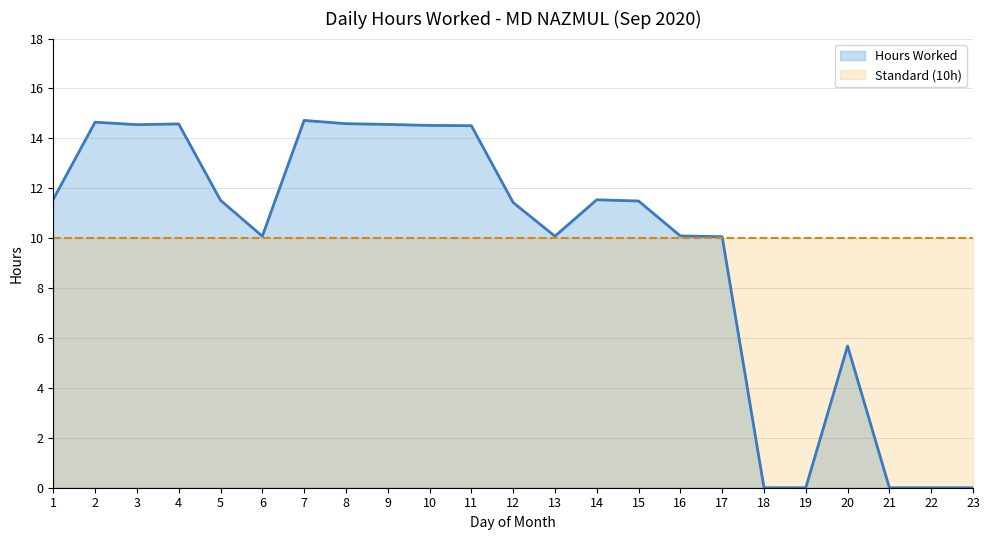

Rank the categories by value from highest to lowest.

7, 2, 8, 4, 9, 3, 10, 11, 1, 14, 5, 15, 12, 16, 6, 13, 17, 20, 18, 19, 21, 22, 23